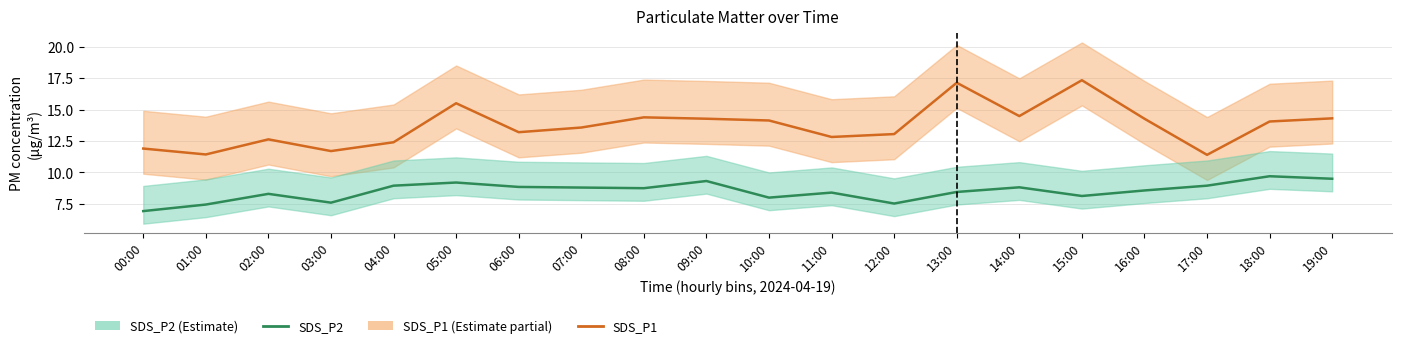

What is the difference between the second highest and minimum values in the SDS_P2 series?

2.6